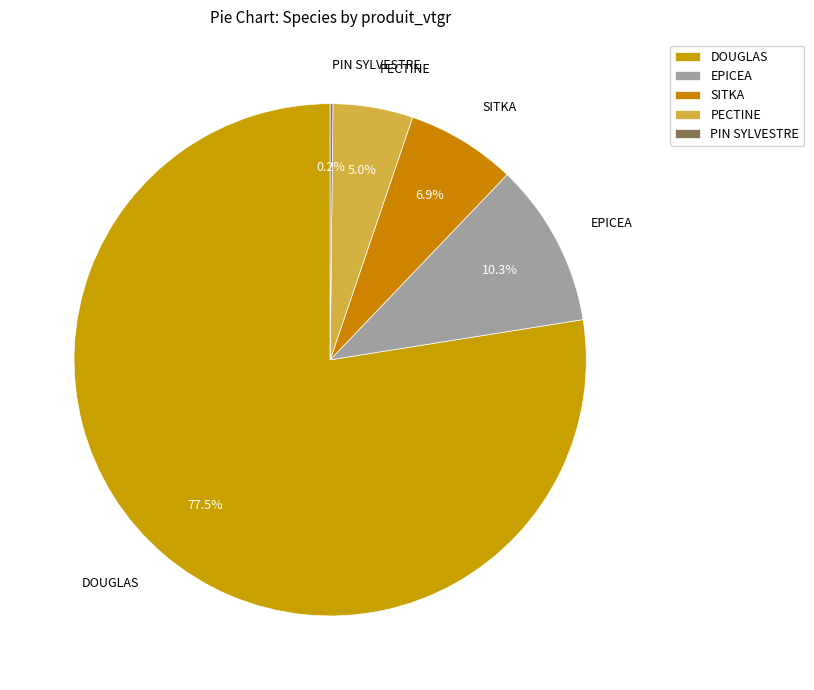

Do PECTINE and EPICEA together represent more than half of the pie?

No